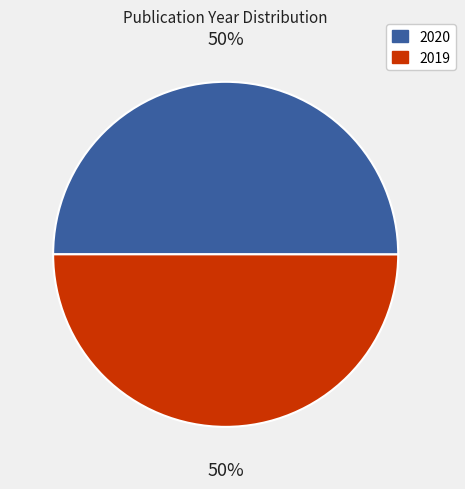

True or false: 2019 accounts for 50% of the total.

True